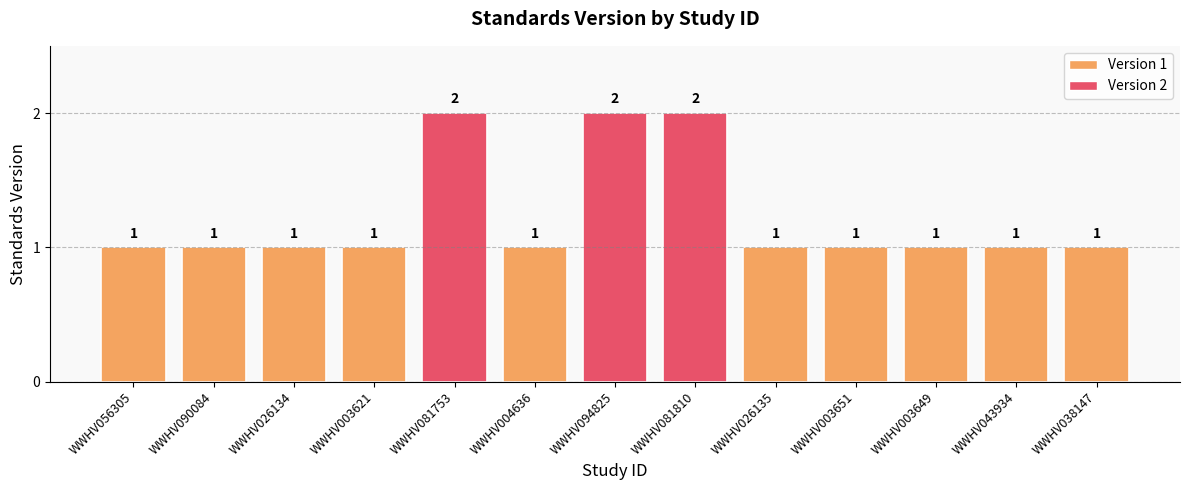

Are the bars grouped side by side (vs. stacked)?

No